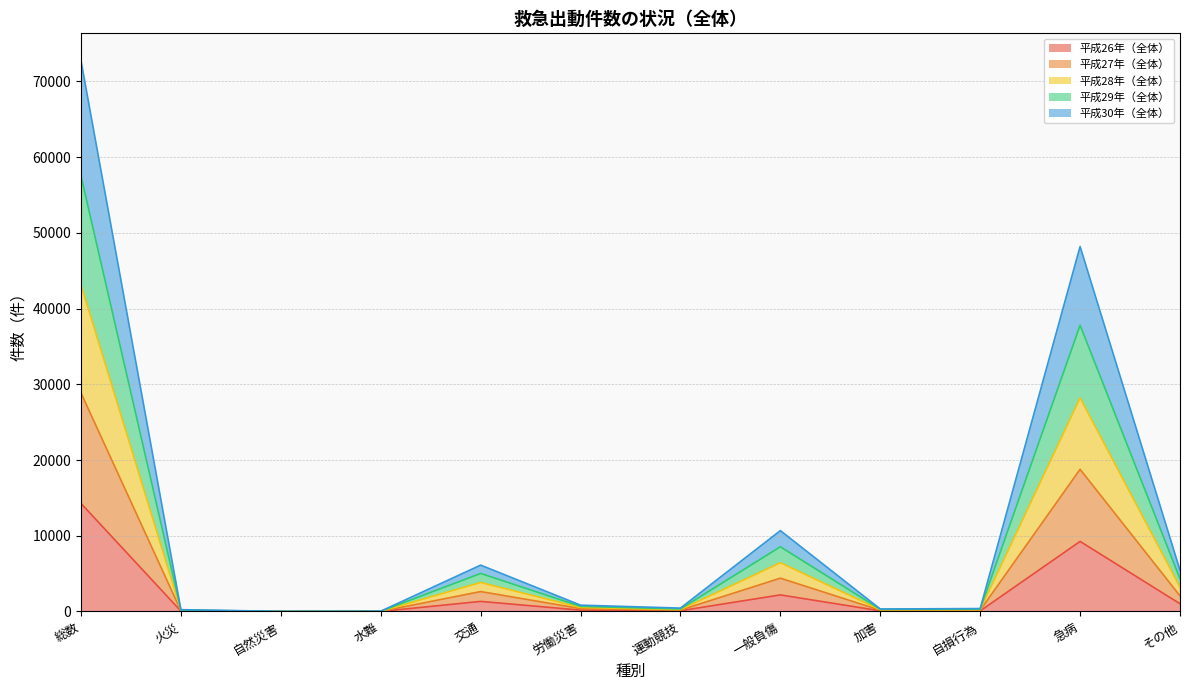

At which label does 平成26年（全体） reach its peak?

総数